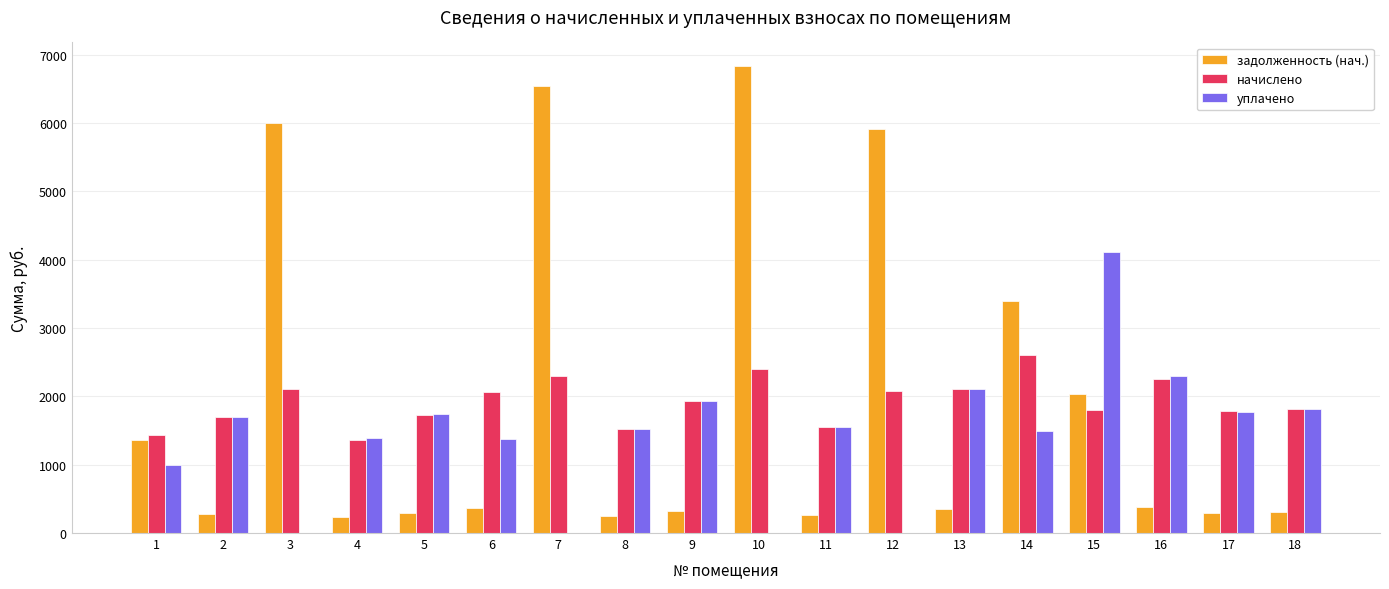

What is the sum of the задолженность (нач.) values at 9 and 11?

582.7